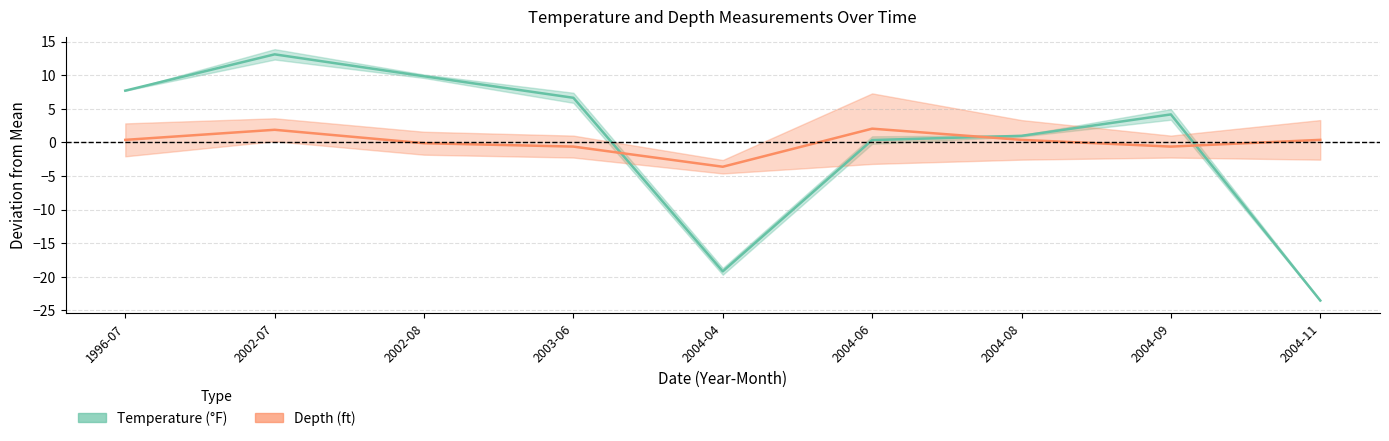

What is the difference between the maximum and minimum values in the Temperature (°F) series?

36.6